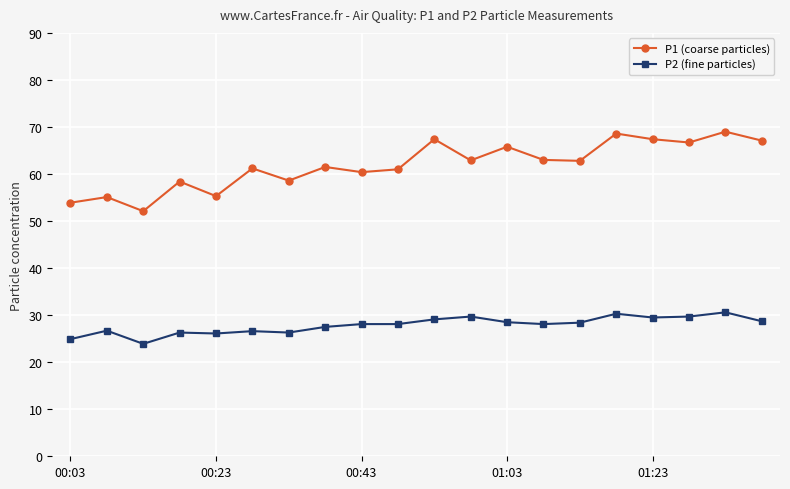

Does the chart display data point markers on the line(s)?

Yes